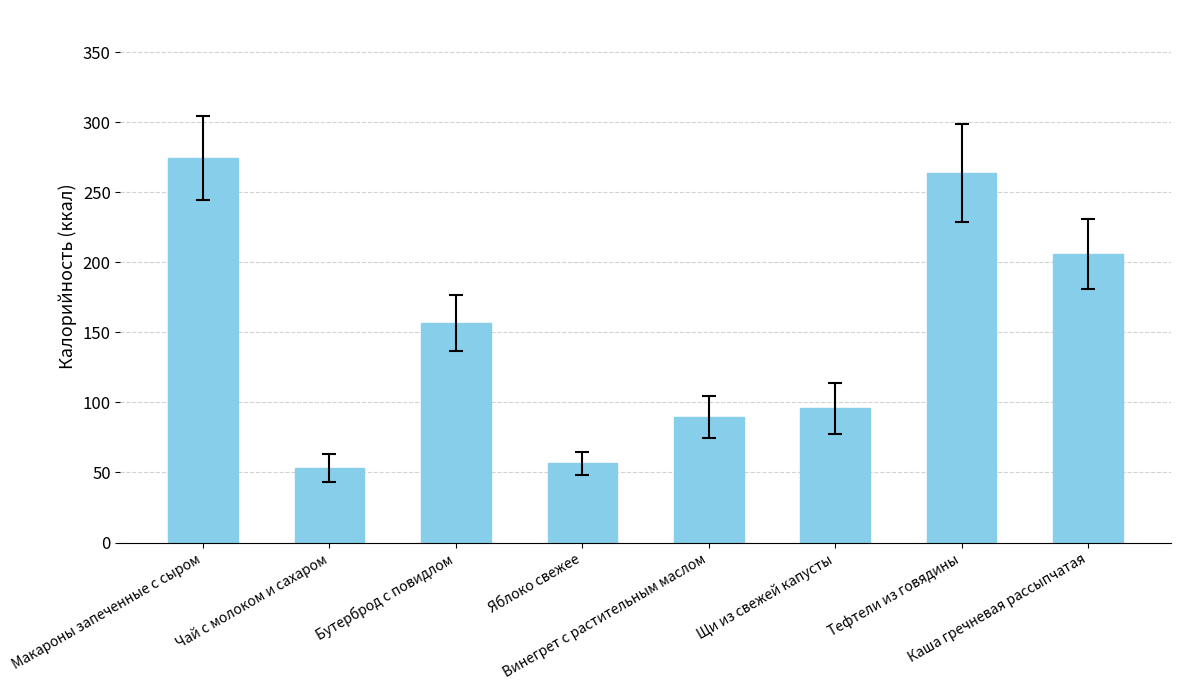

What is the average value?

149.5